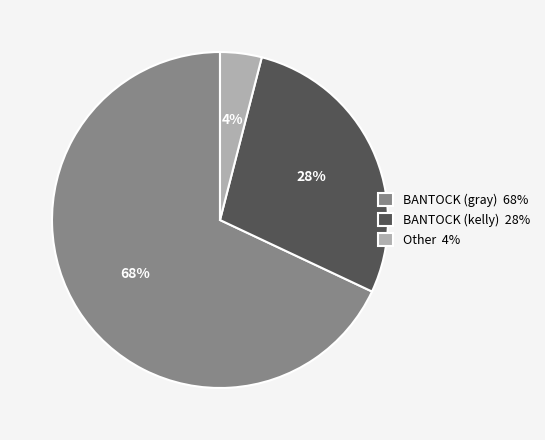

How many slices are in this pie chart?

3